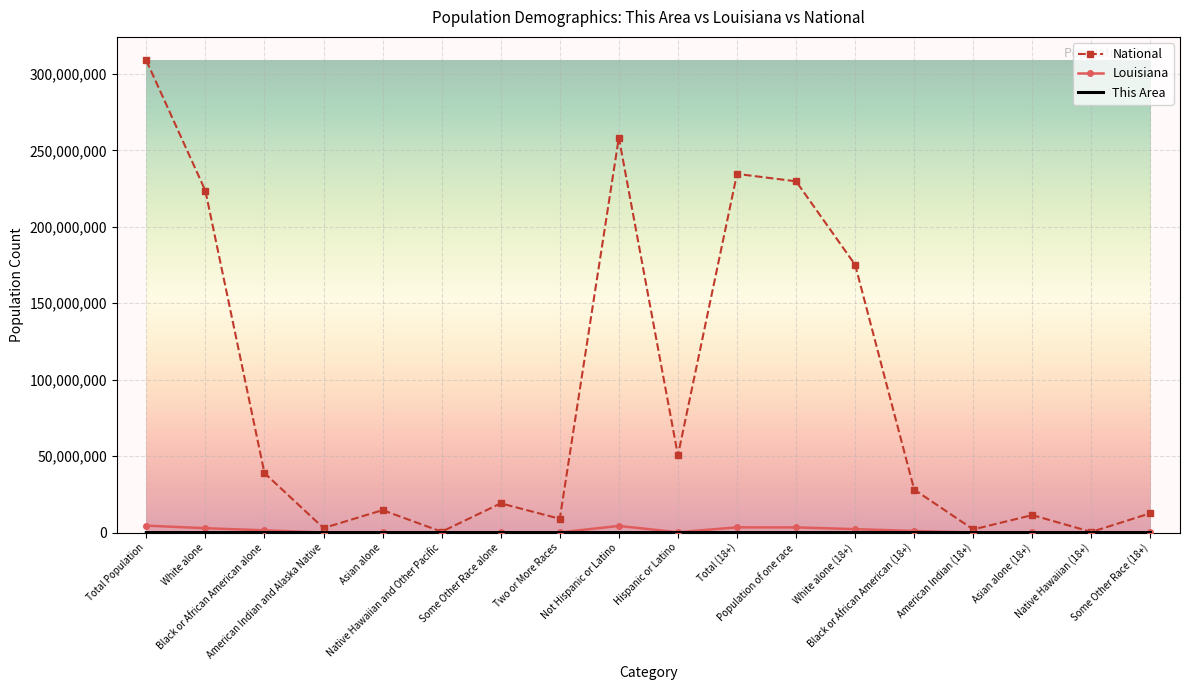

Which series has the largest total across all categories?

National